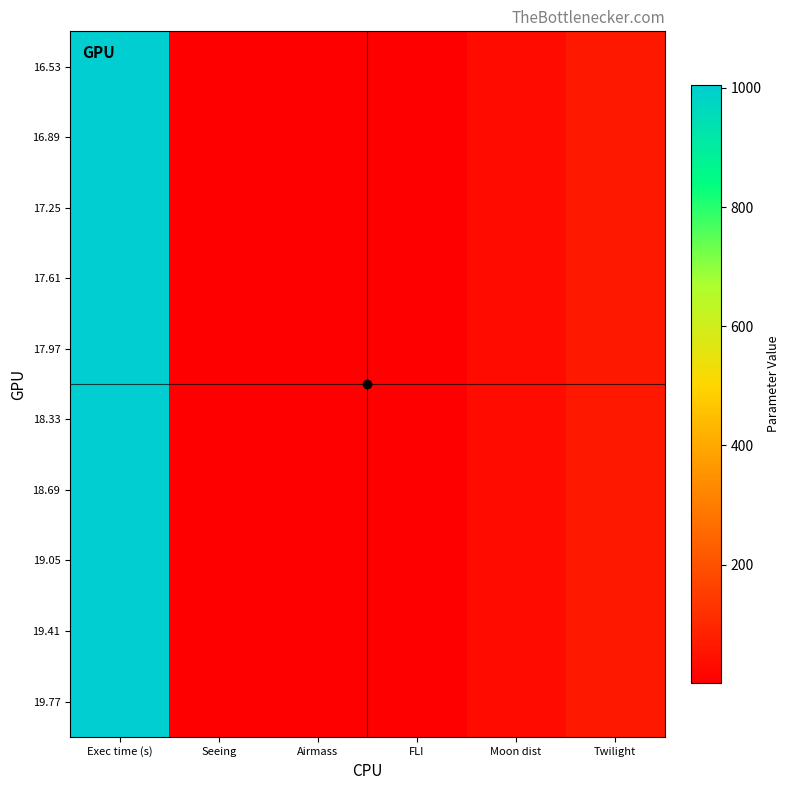

Reading right to left, what are all the values shown in this chart?

16.53: Twilight=60.0	Moon dist=30.0	FLI=1.0	Airmass=1.7	Seeing=1.3	Exec time (s)=1005.0
16.89: Twilight=60.0	Moon dist=30.0	FLI=1.0	Airmass=1.7	Seeing=1.3	Exec time (s)=1005.0
17.25: Twilight=60.0	Moon dist=30.0	FLI=1.0	Airmass=1.7	Seeing=1.3	Exec time (s)=1005.0
17.61: Twilight=60.0	Moon dist=30.0	FLI=1.0	Airmass=1.7	Seeing=1.3	Exec time (s)=1005.0
17.97: Twilight=60.0	Moon dist=30.0	FLI=1.0	Airmass=1.7	Seeing=1.2	Exec time (s)=1005.0
18.33: Twilight=60.0	Moon dist=30.0	FLI=1.0	Airmass=1.7	Seeing=1.2	Exec time (s)=1005.0
18.69: Twilight=60.0	Moon dist=30.0	FLI=1.0	Airmass=1.7	Seeing=1.2	Exec time (s)=1005.0
19.05: Twilight=60.0	Moon dist=30.0	FLI=1.0	Airmass=1.7	Seeing=1.2	Exec time (s)=1005.0
19.41: Twilight=60.0	Moon dist=30.0	FLI=1.0	Airmass=1.7	Seeing=1.2	Exec time (s)=1005.0
19.77: Twilight=60.0	Moon dist=30.0	FLI=1.0	Airmass=1.7	Seeing=1.2	Exec time (s)=1005.0